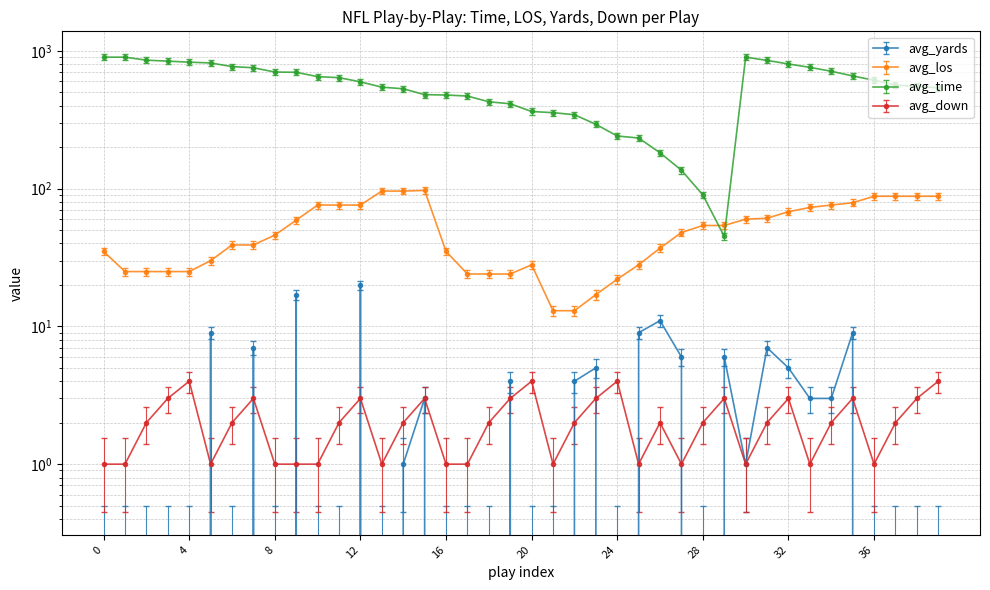

Is this an area chart (filled region under the line)?

No